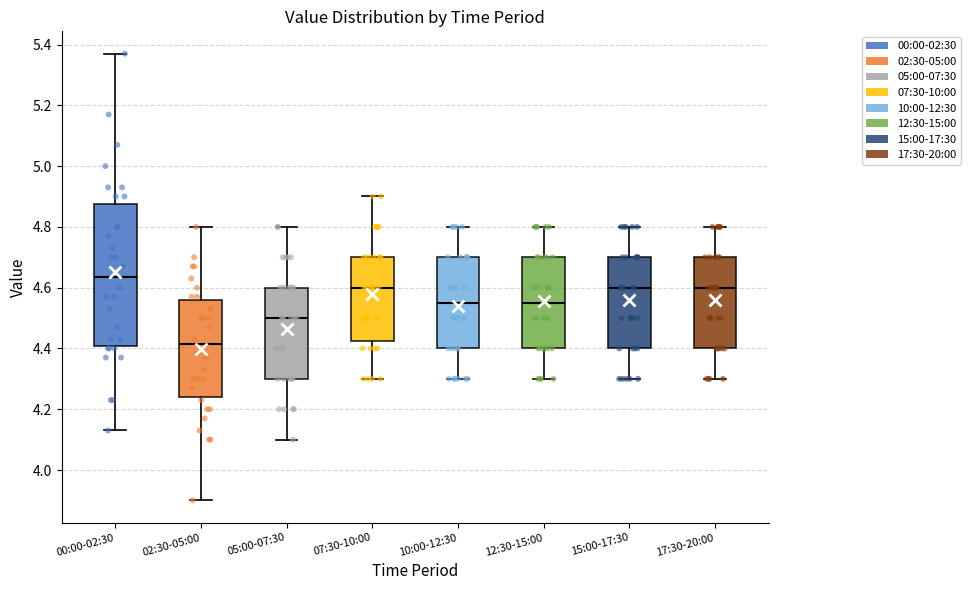

Reading left to right, read every box against the y-axis: the position of its median line, the range the box covers, and the ends of its whiskers. The values are not printed on the chart, so give them approximately, as read against the axis.

00:00-02:30: median 4.64, box 4.40 to 4.88, whiskers 4.14 to 5.38
02:30-05:00: median 4.42, box 4.24 to 4.56, whiskers 3.90 to 4.80
05:00-07:30: median 4.50, box 4.30 to 4.60, whiskers 4.10 to 4.80
07:30-10:00: median 4.60, box 4.42 to 4.70, whiskers 4.30 to 4.90
10:00-12:30: median 4.56, box 4.40 to 4.70, whiskers 4.30 to 4.80
12:30-15:00: median 4.56, box 4.40 to 4.70, whiskers 4.30 to 4.80
15:00-17:30: median 4.60, box 4.40 to 4.70, whiskers 4.30 to 4.80
17:30-20:00: median 4.60, box 4.40 to 4.70, whiskers 4.30 to 4.80